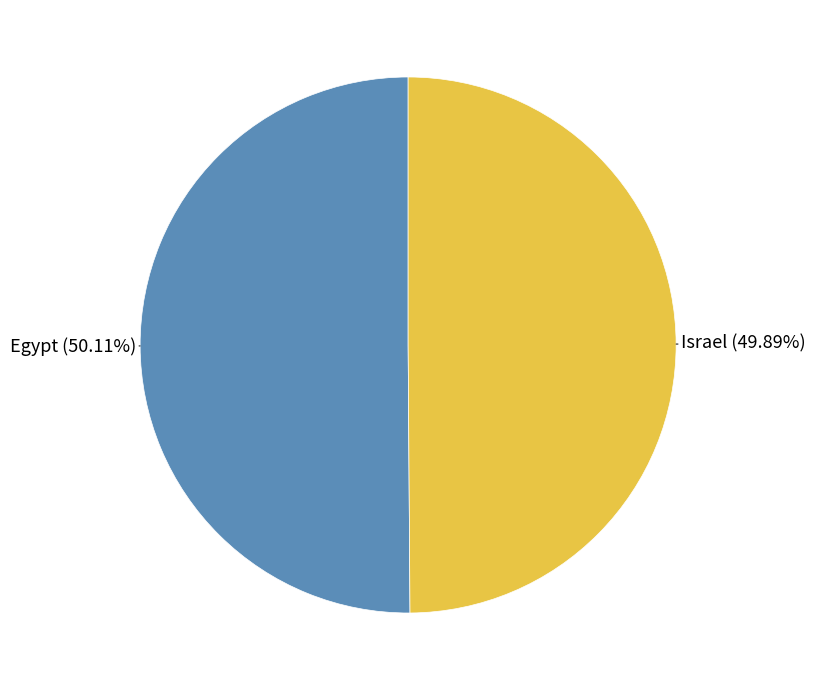

What percentage is NOT represented by Israel?

50.1%